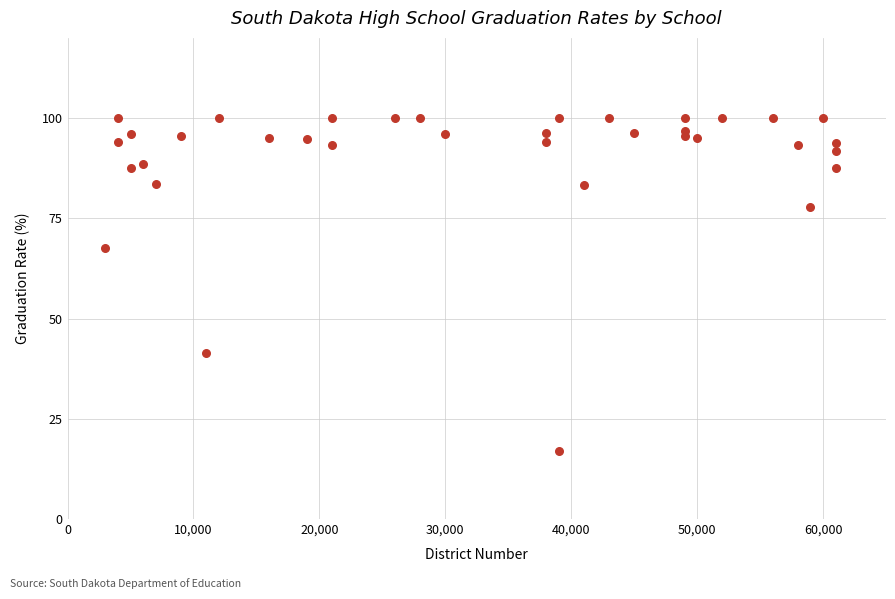

What Y value in the scatter plot is closest to 58?

67.5